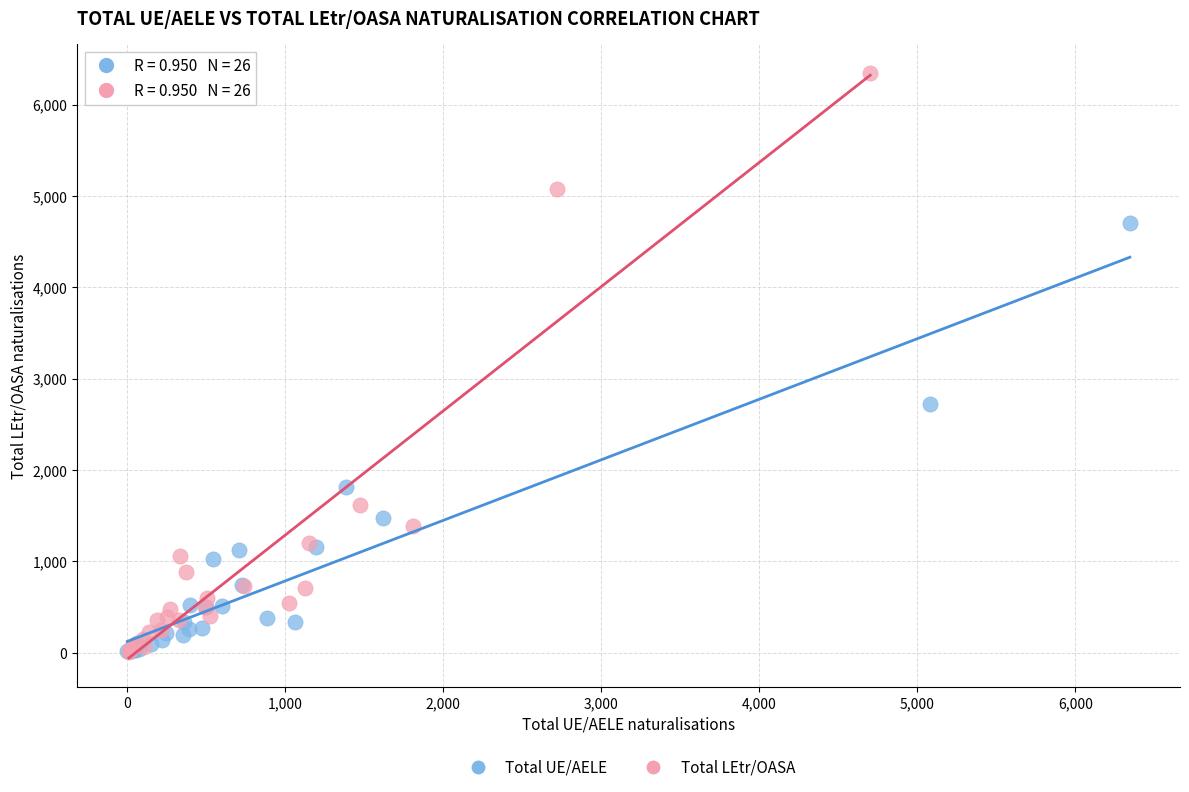

Which series contains the highest Y value?

Total LEtr/OASA